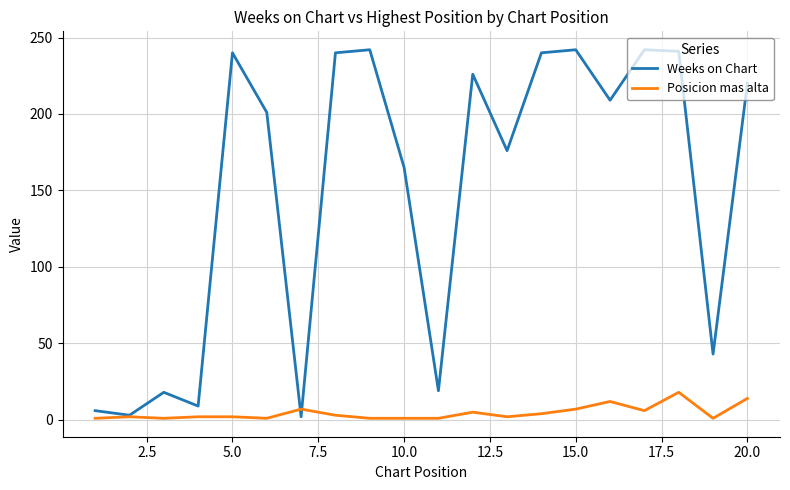

Does the chart display data point markers on the line(s)?

No